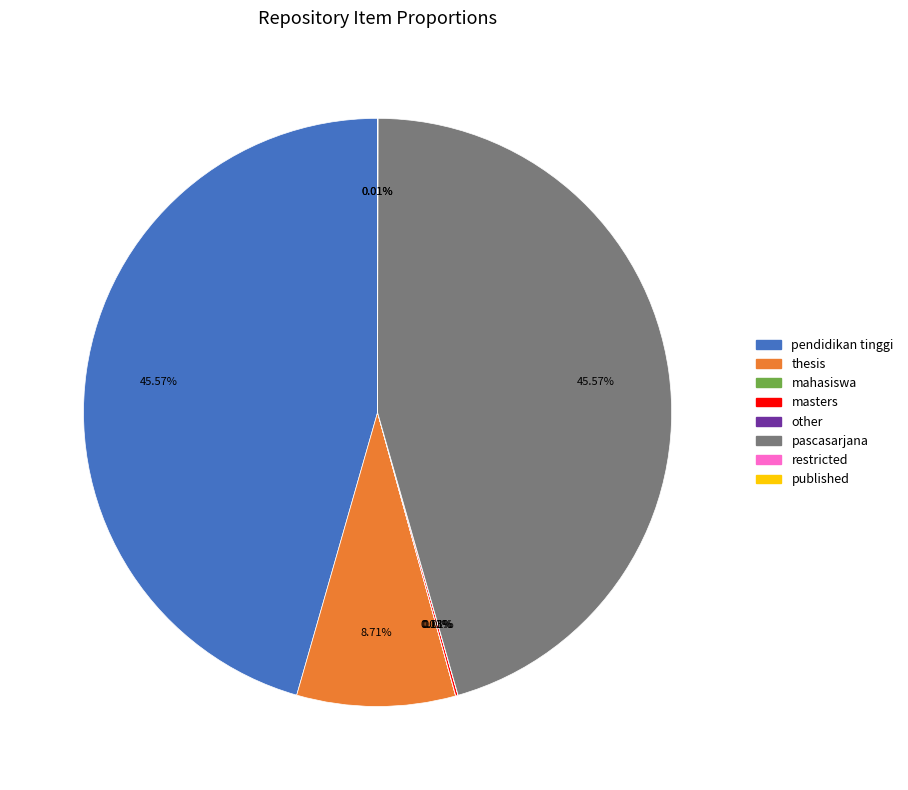

Is the sum of pascasarjana and thesis greater than half?

Yes